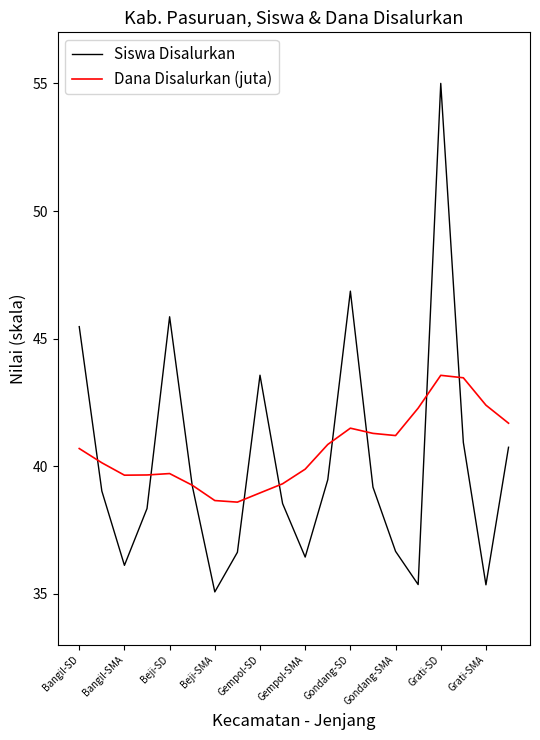

How many values in the Dana Disalurkan (juta) series exceed 40?

11